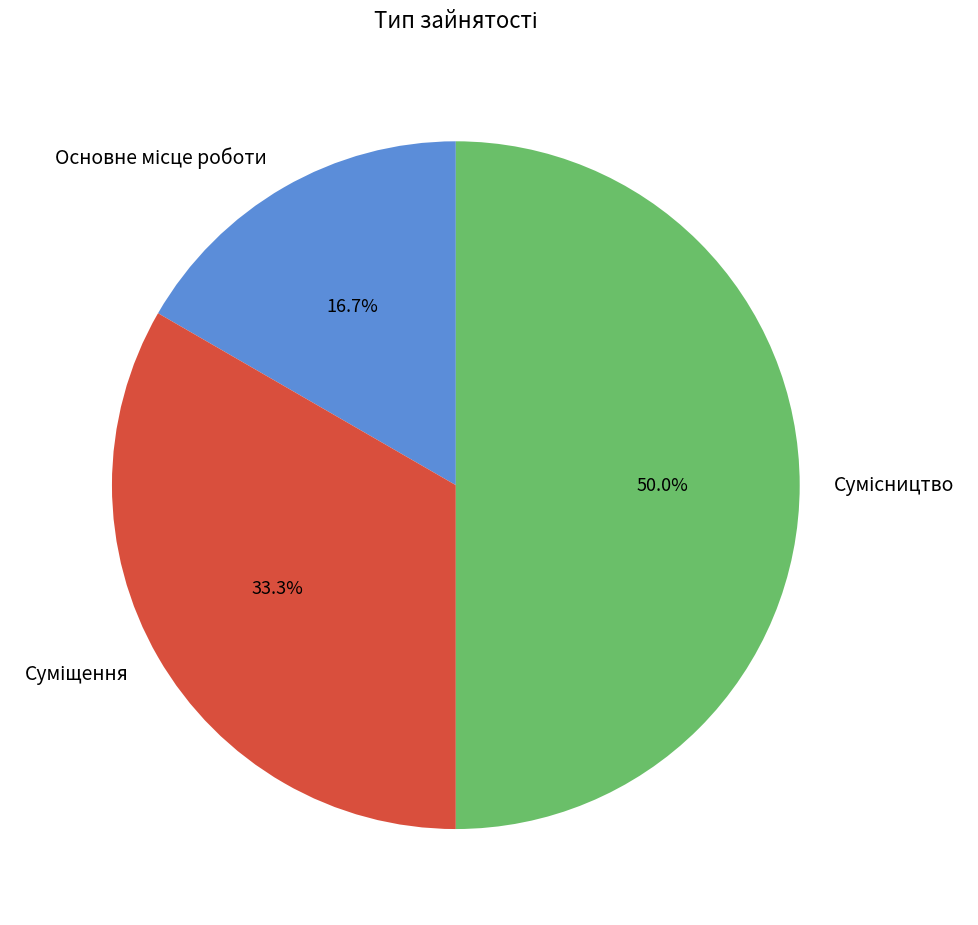

Count the number of slices in the pie.

3